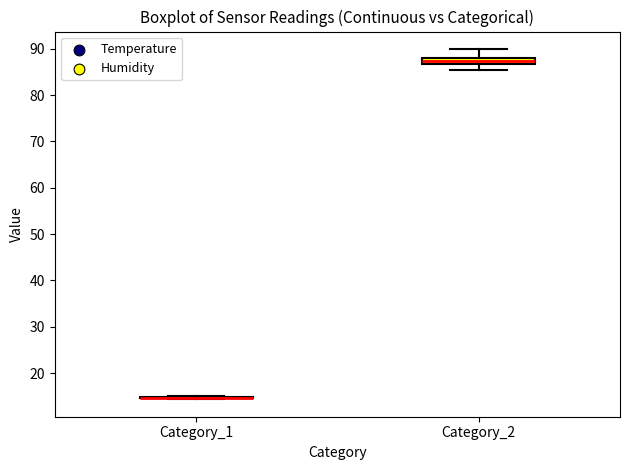

Comparing the boxes themselves (not the whiskers), which one is the tallest?

Category_2